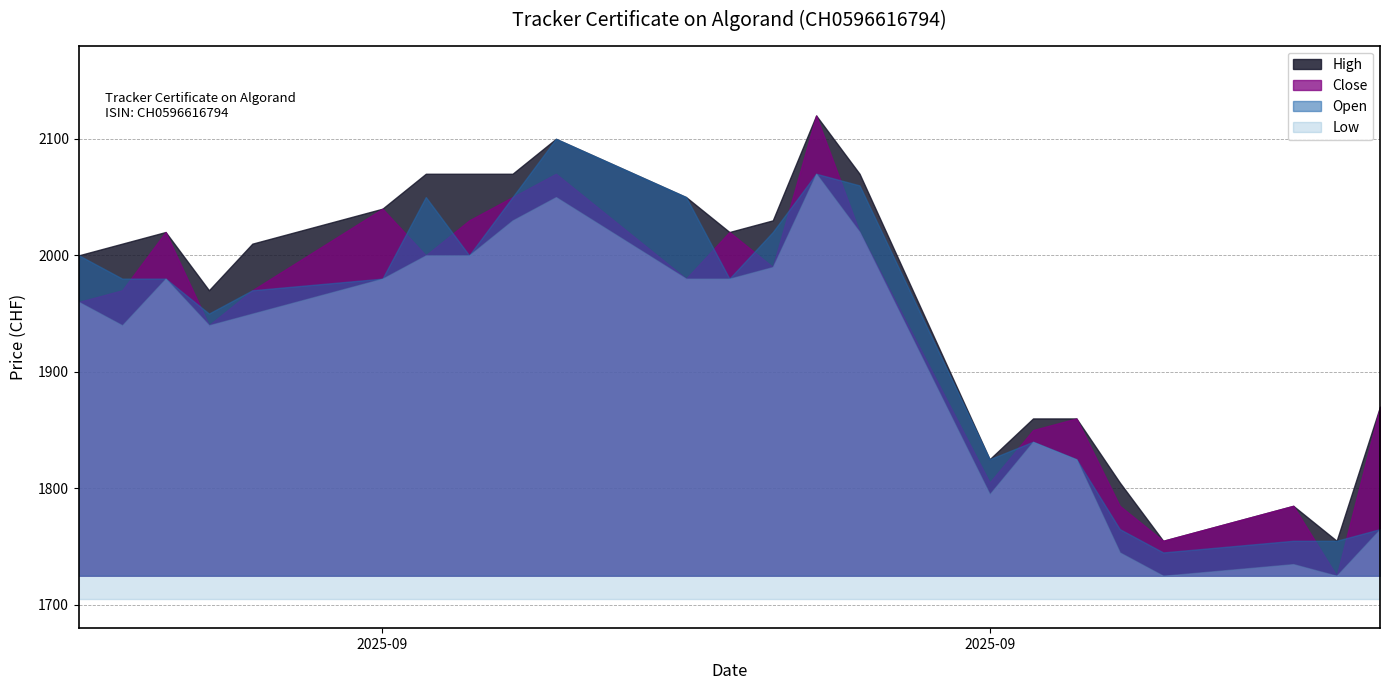

Count the number of data series in this chart.

4